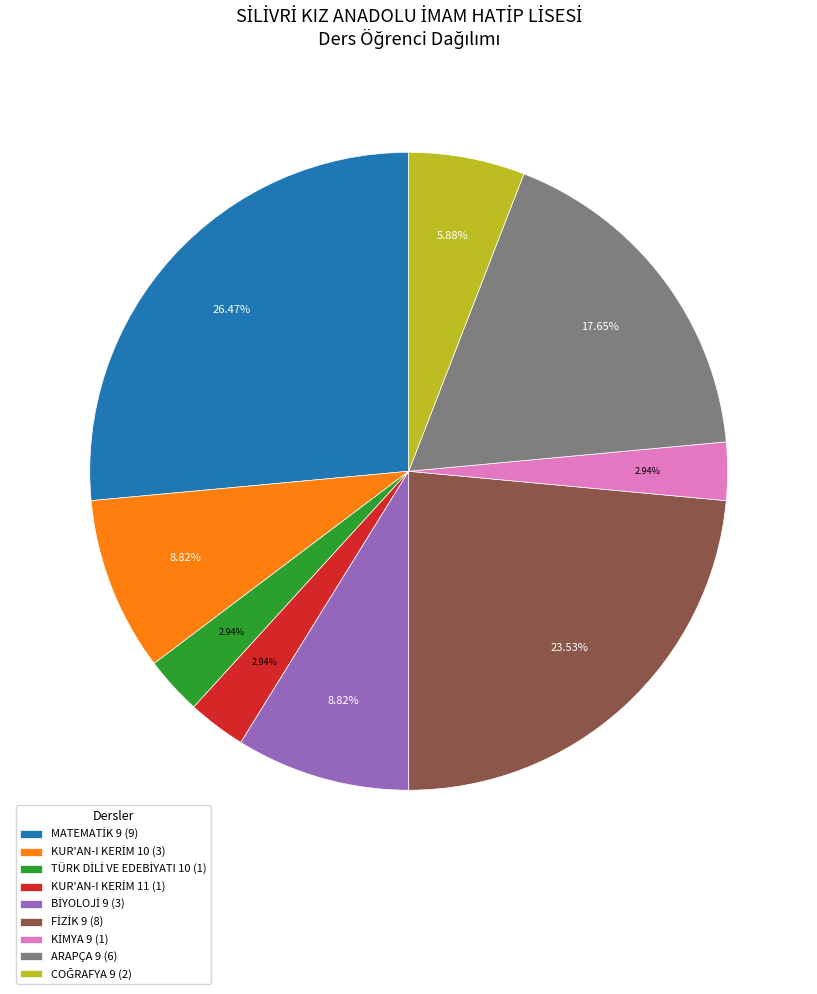

Does ARAPÇA 9 (6) represent more than half of the total?

No